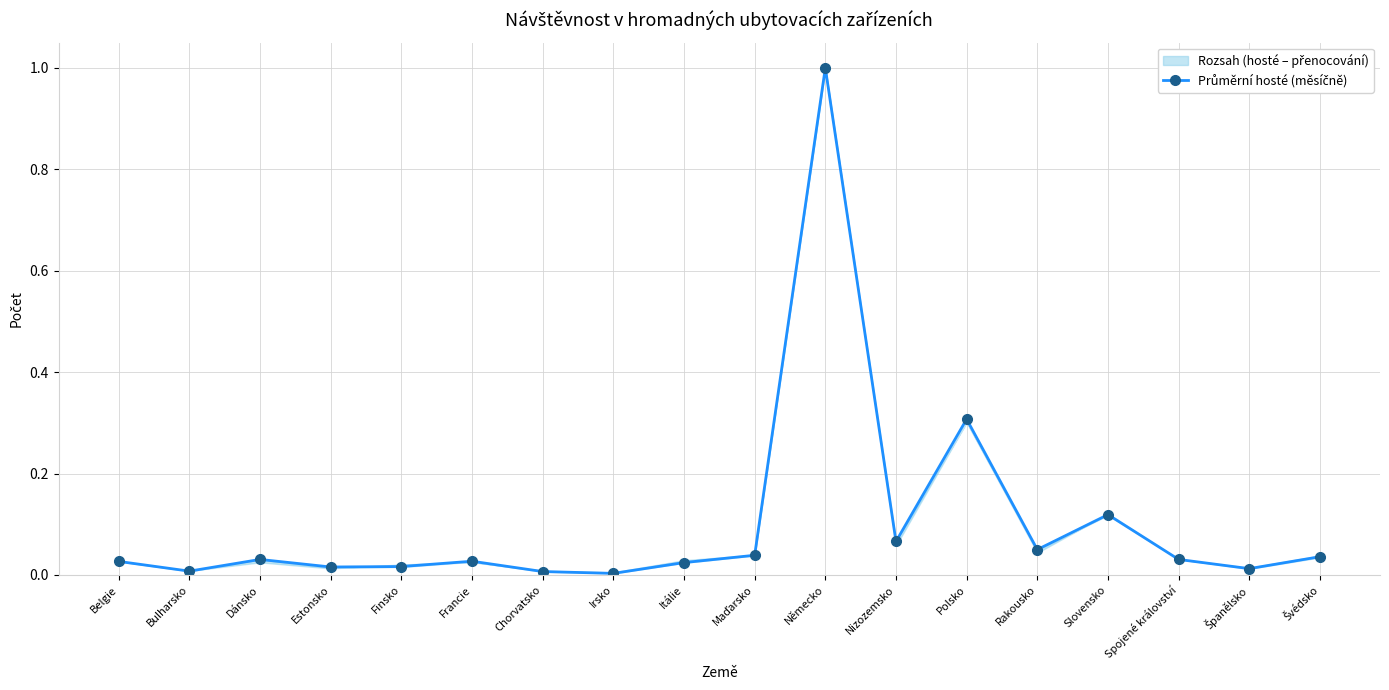

True or false: the data shows 0.1 at Maďarsko.

False